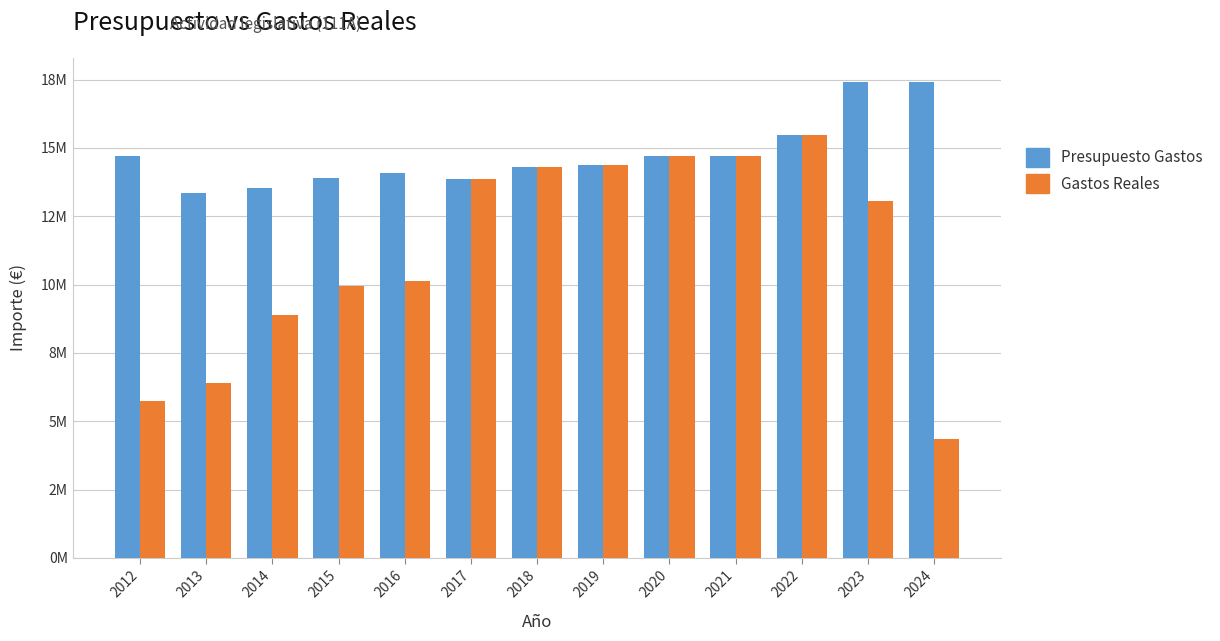

Does the chart contain stacked bars?

No